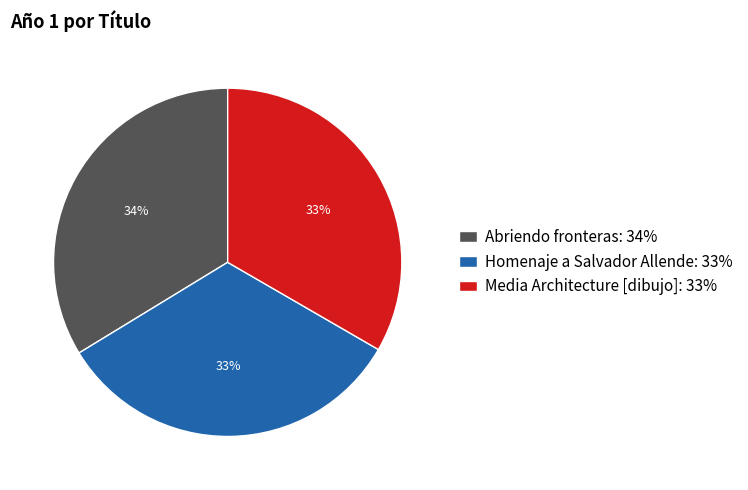

Is there a majority slice in this chart?

No